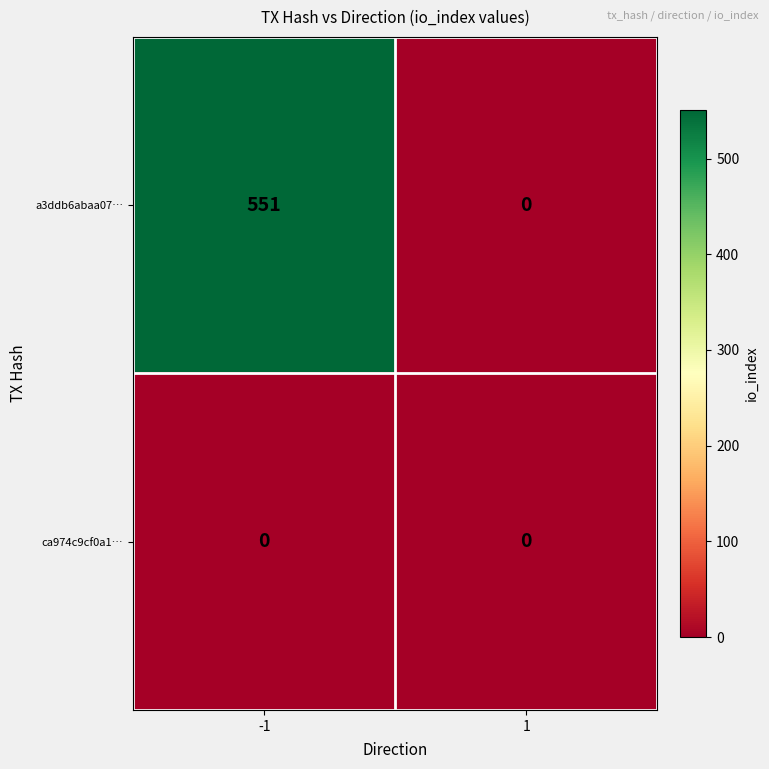

Reading right to left, transcribe all the data shown in this chart.

a3ddb6abaa07…: 0	551
ca974c9cf0a1…: 0	0